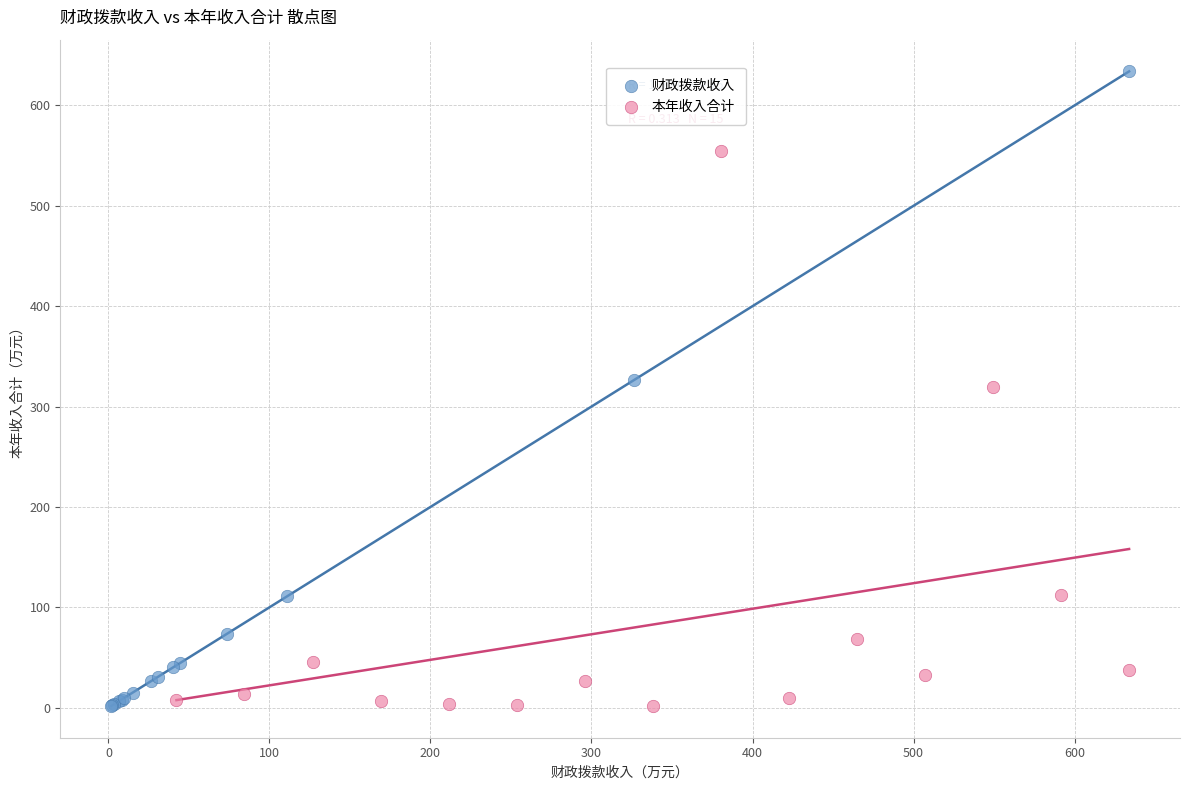

Which series reaches the maximum Y coordinate?

财政拨款收入